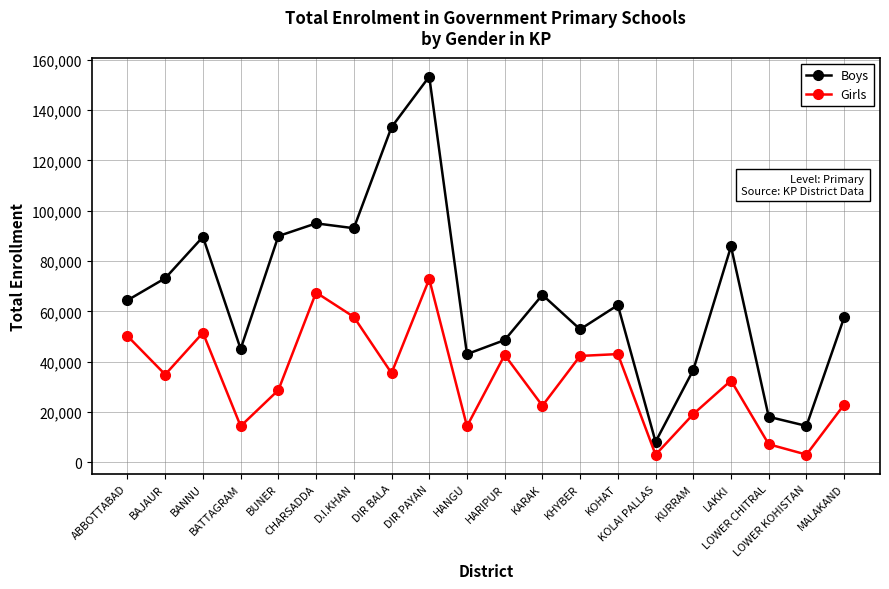

Which category has the lowest value in the Boys series?

KOLAI PALLAS